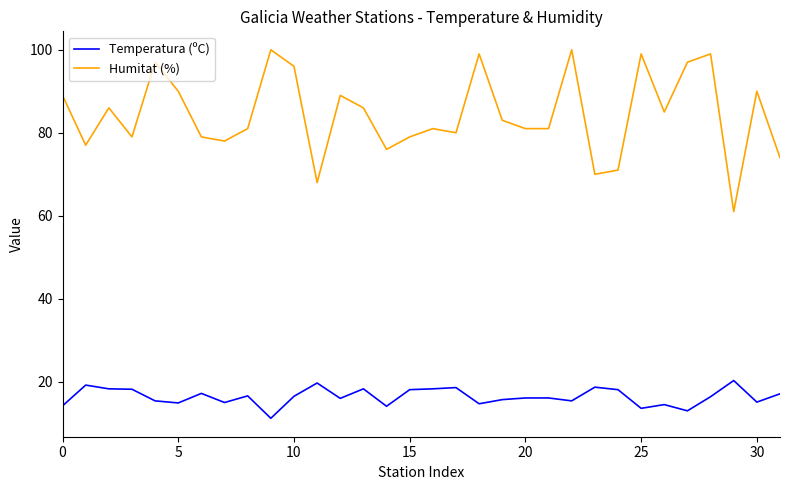

True or false: Temperatura (ºC) and Humitat (%) cross at least once.

False